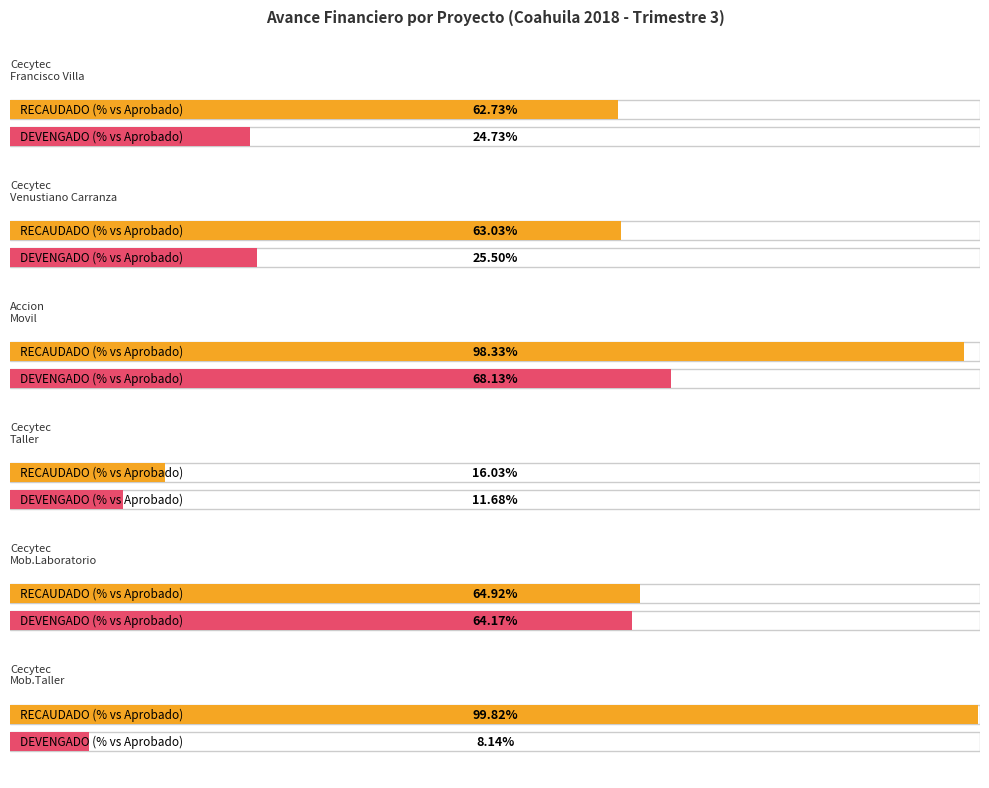

Which series changed the most between COA11150300556673 and COA13160300737568?

RECAUDADO